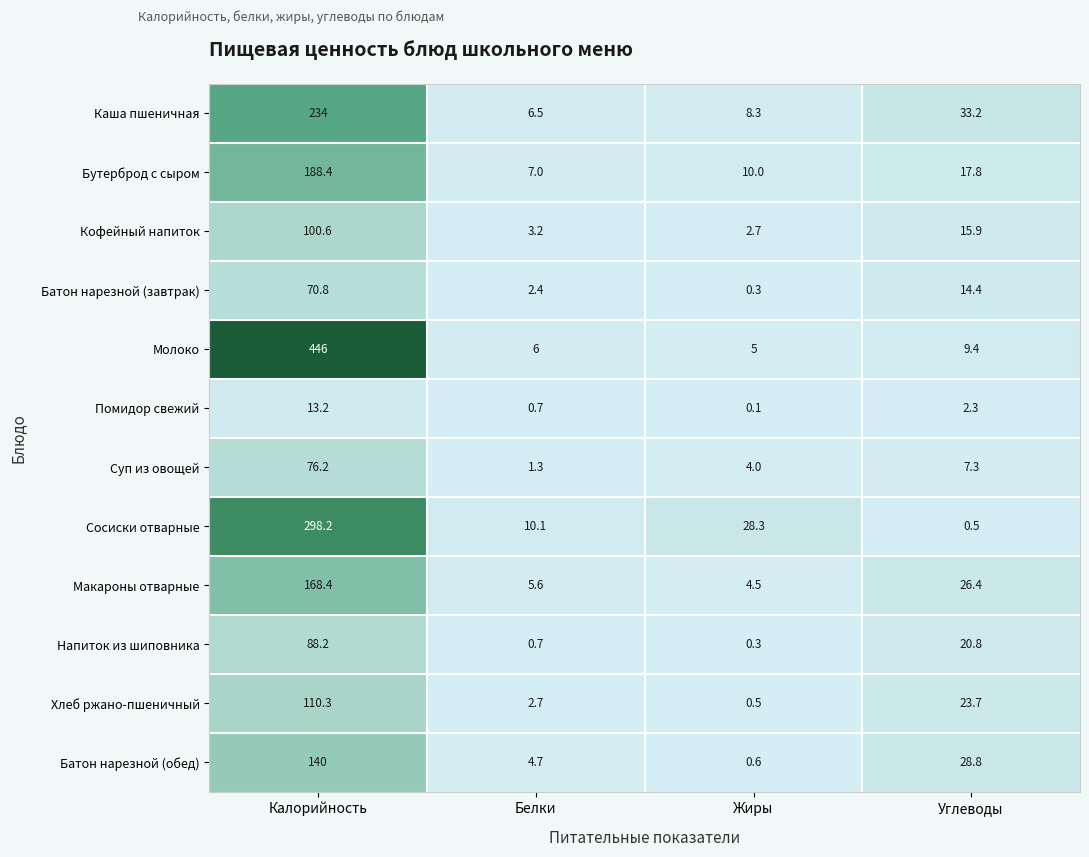

Is it true that Батон нарезной (завтрак) equals 1.5 at Белки?

False